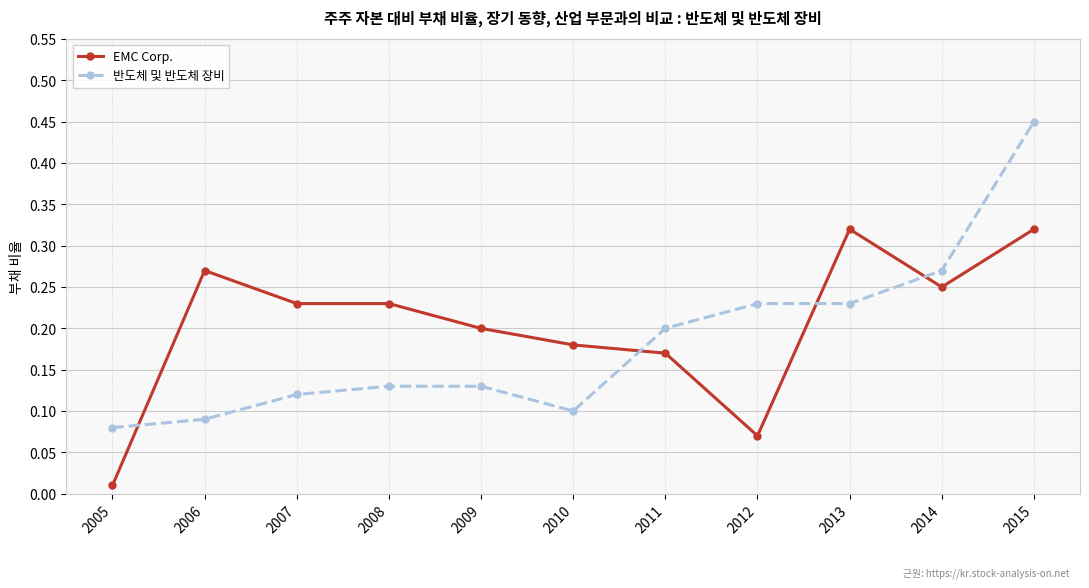

What is the sum of the EMC Corp. values at 2013 and 2008?

0.6